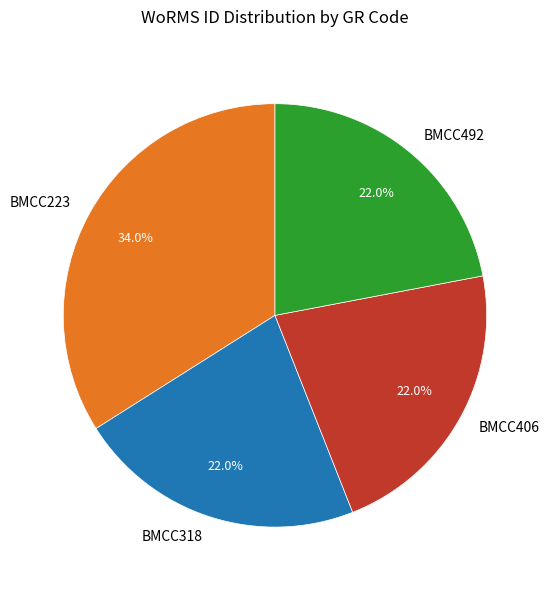

Is there a majority slice in this chart?

No